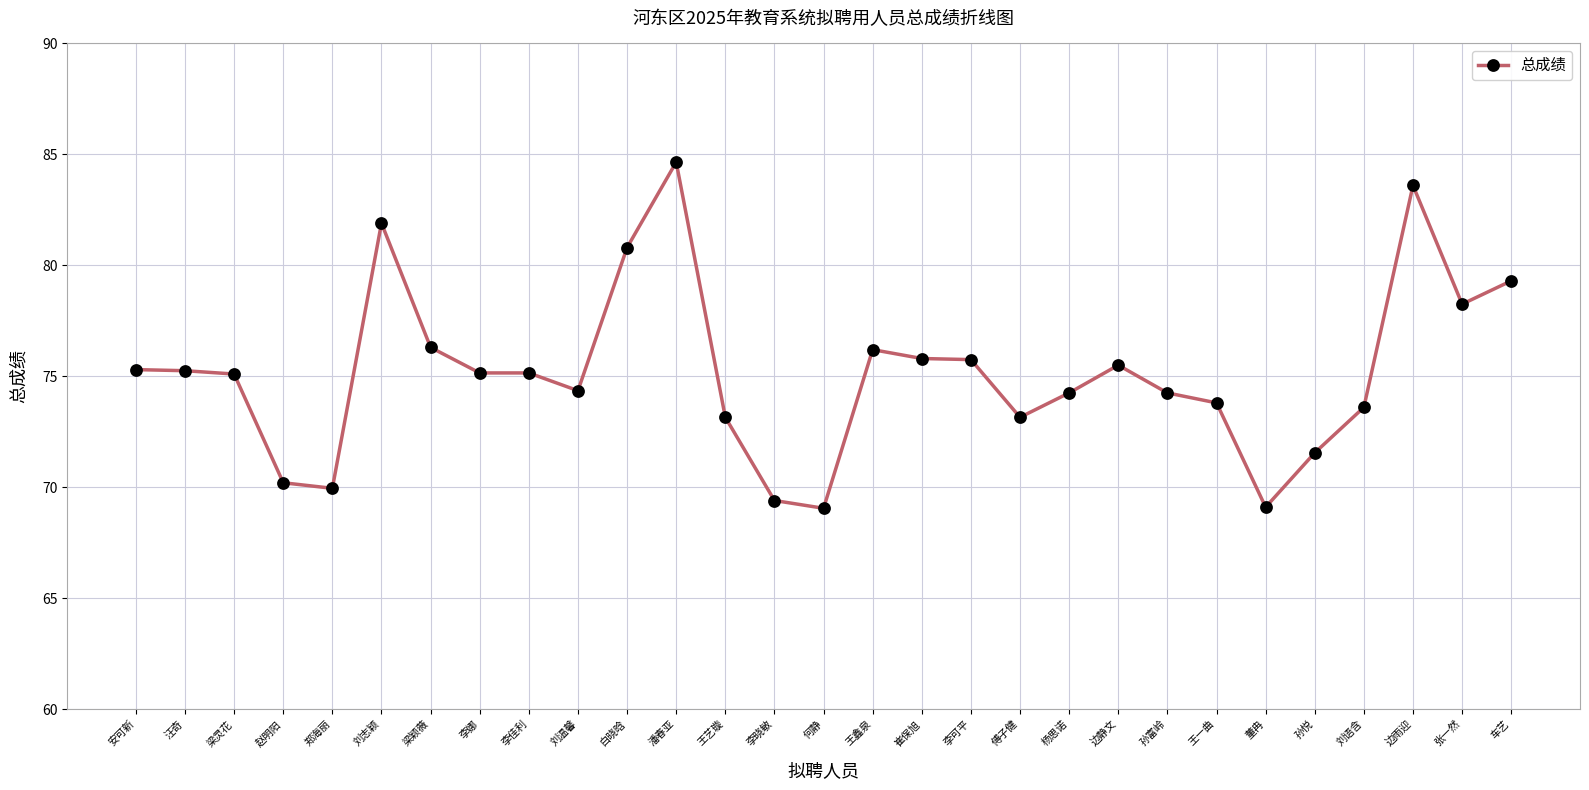

At which category does the chart reach its peak across all series?

潘春亚